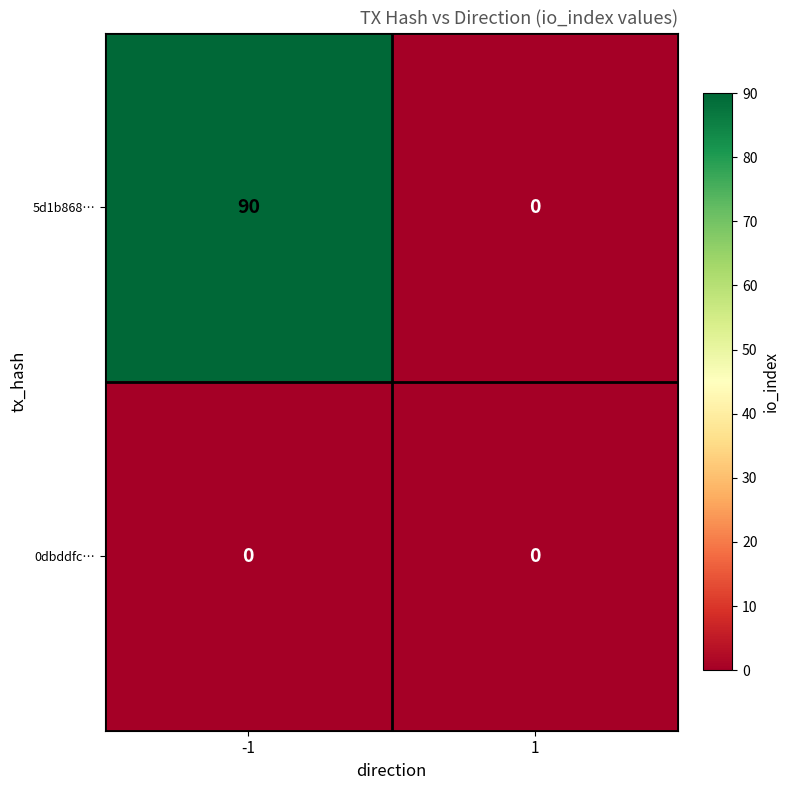

Reading left to right, list all the values displayed in this chart.

5d1b868…: -1=90	1=0
0dbddfc…: -1=0	1=0